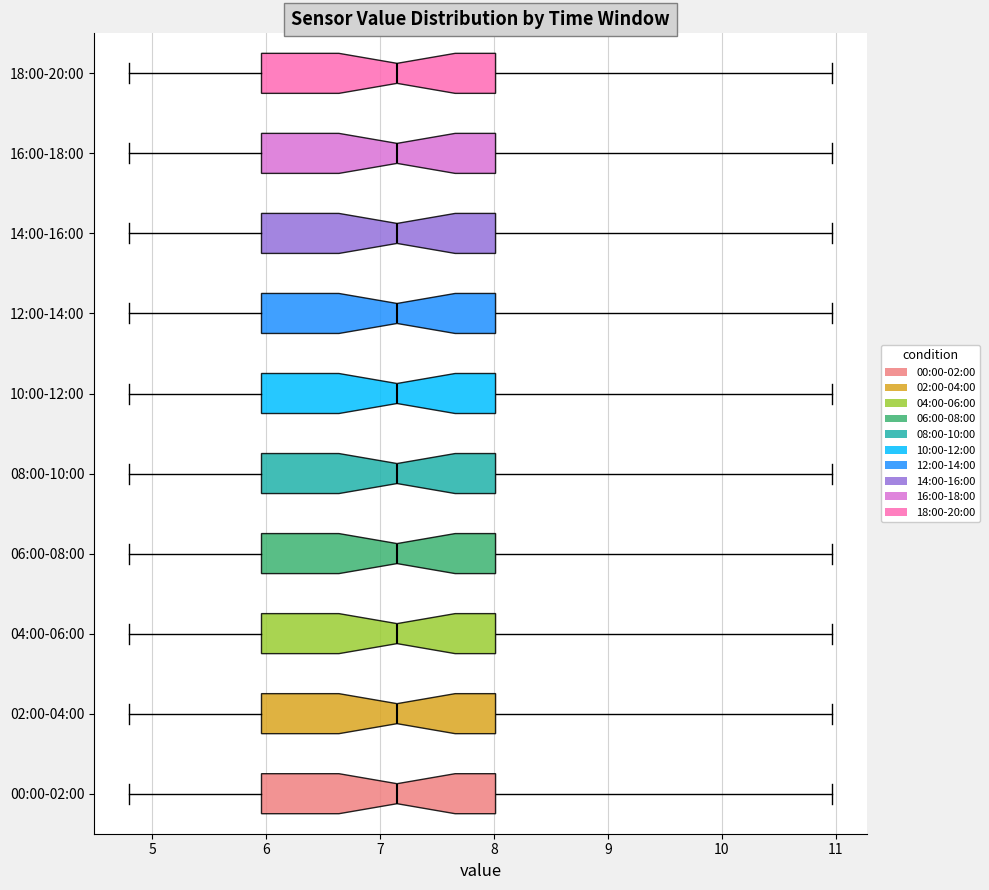

Reading bottom to top, transcribe this box plot: for each box, give where its median line is, the range the box spans, and where its two whiskers end, as read against the x-axis. The values are not printed on the chart, so give them approximately, as read against the axis.

00:00-02:00: median 7.2, box 6.0 to 8.0, whiskers 4.8 to 11.0
02:00-04:00: median 7.2, box 6.0 to 8.0, whiskers 4.8 to 11.0
04:00-06:00: median 7.2, box 6.0 to 8.0, whiskers 4.8 to 11.0
06:00-08:00: median 7.2, box 6.0 to 8.0, whiskers 4.8 to 11.0
08:00-10:00: median 7.2, box 6.0 to 8.0, whiskers 4.8 to 11.0
10:00-12:00: median 7.2, box 6.0 to 8.0, whiskers 4.8 to 11.0
12:00-14:00: median 7.2, box 6.0 to 8.0, whiskers 4.8 to 11.0
14:00-16:00: median 7.2, box 6.0 to 8.0, whiskers 4.8 to 11.0
16:00-18:00: median 7.2, box 6.0 to 8.0, whiskers 4.8 to 11.0
18:00-20:00: median 7.2, box 6.0 to 8.0, whiskers 4.8 to 11.0